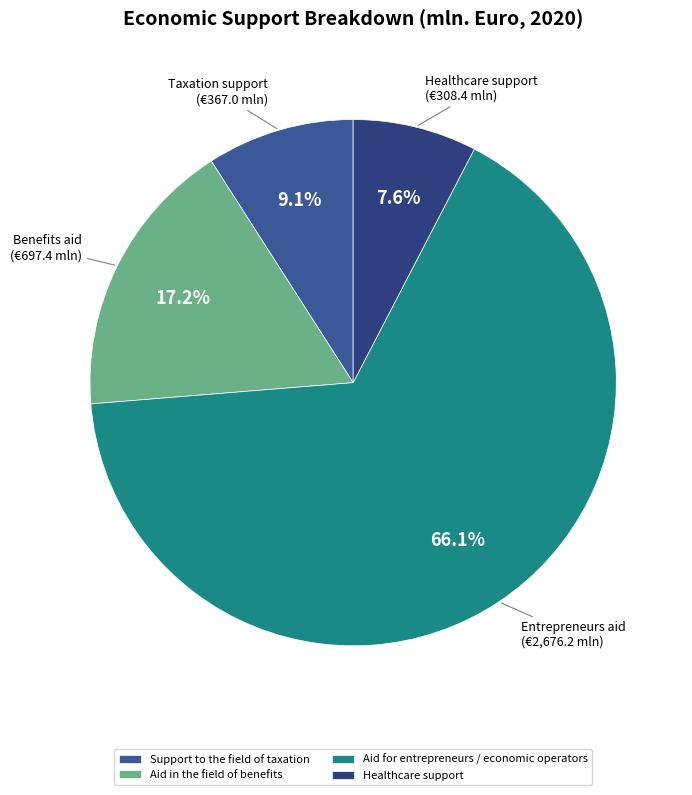

What is the smallest slice in the pie chart?

Healthcare support